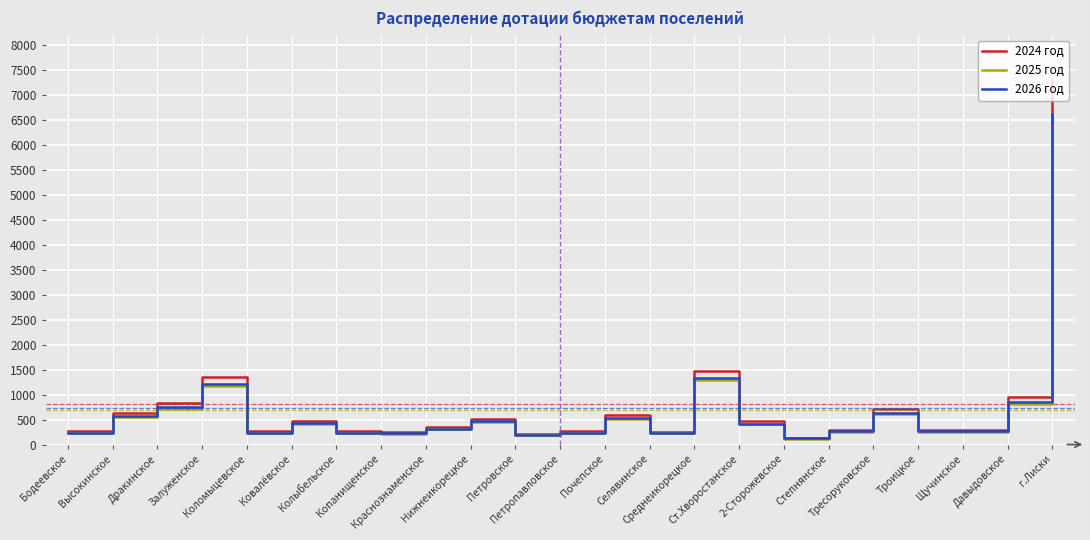

What is the total value across all series at Копанищенское?

701